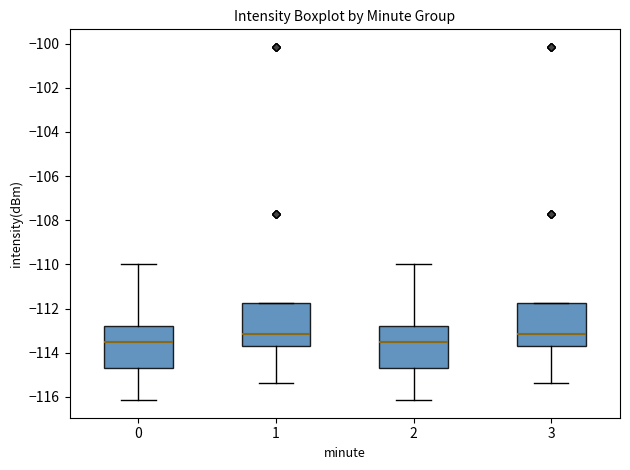

Where does the median line of the box at x = 2 sit on the y-axis? The values are not printed on the chart, so give them approximately, as read against the axis.

-113.6